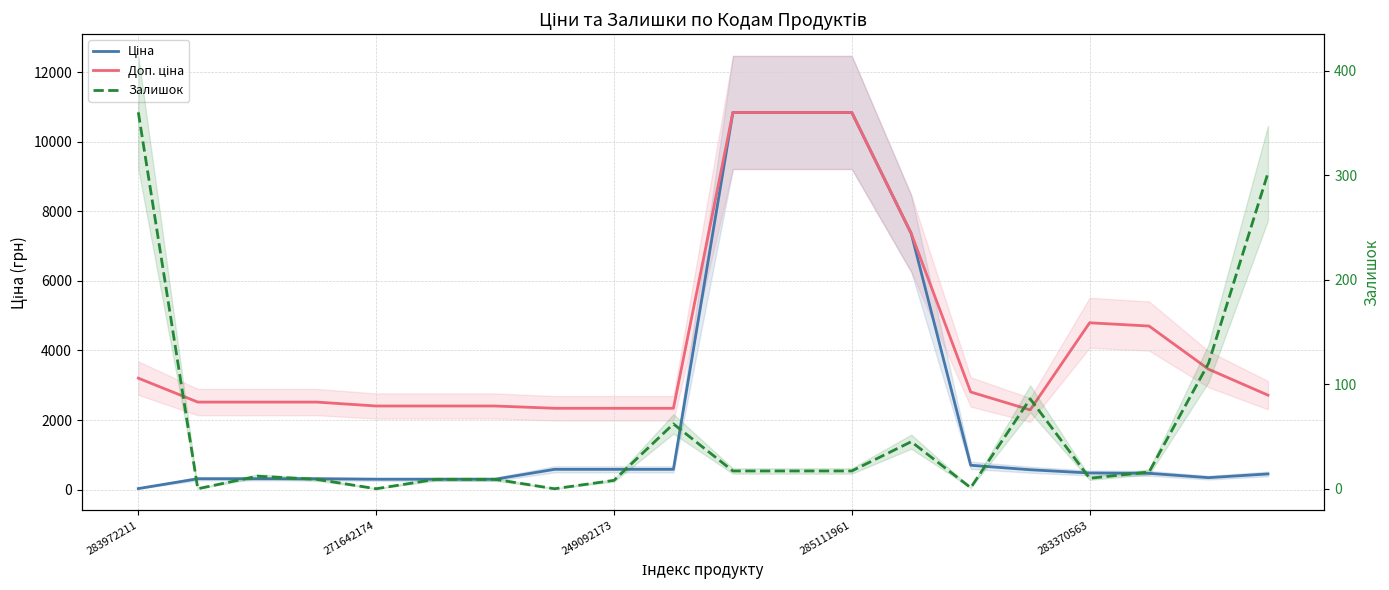

Count the number of categories in the chart.

20